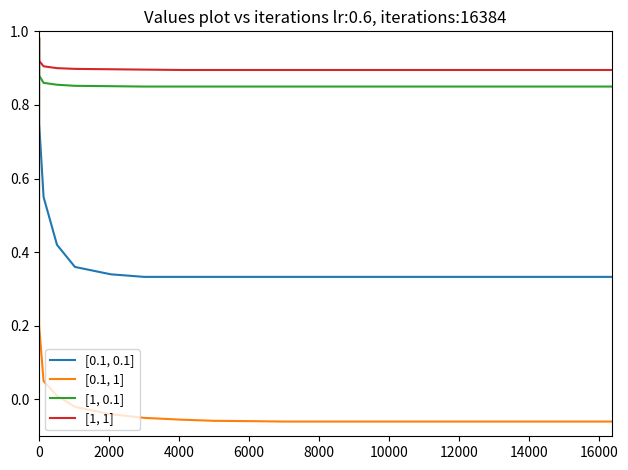

Which series has the widest spread of values?

[0.1, 1]